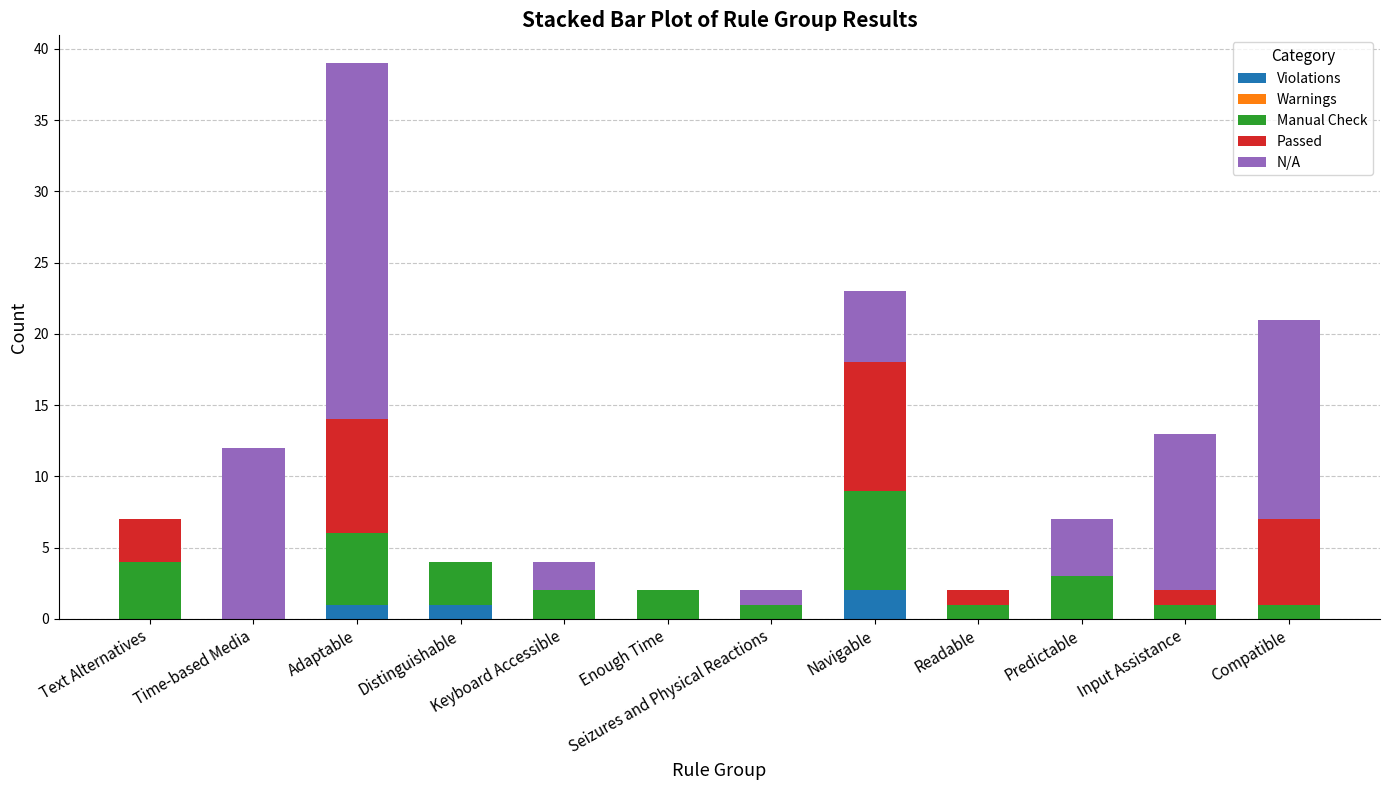

Which category has the highest value in the Violations series?

Navigable